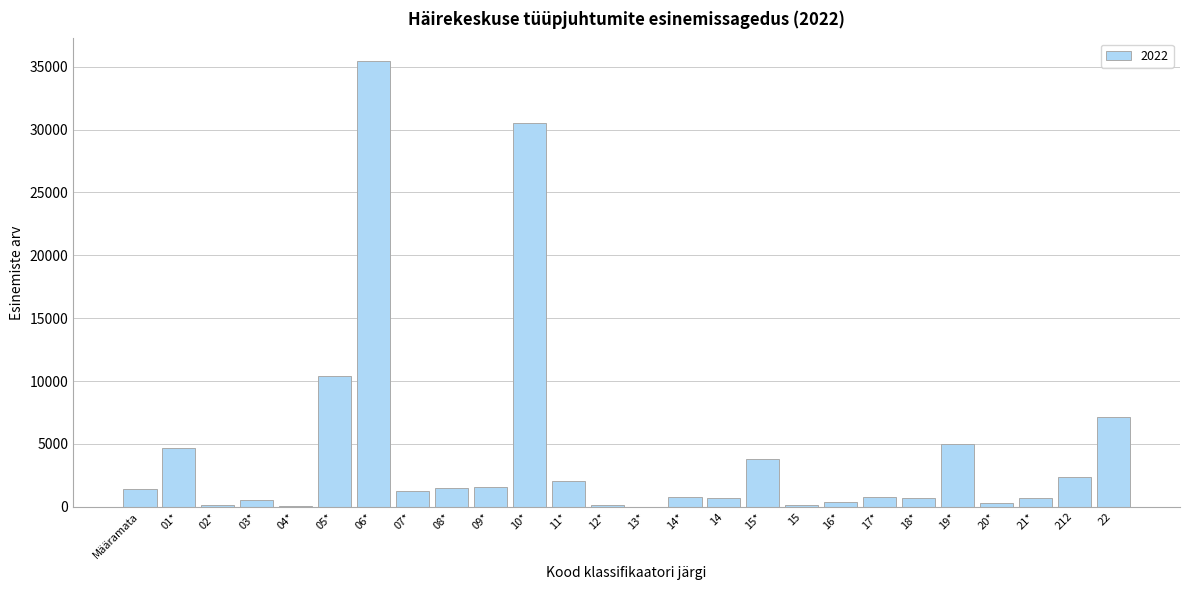

What is the change in value from Määramata to 10*?

+29142